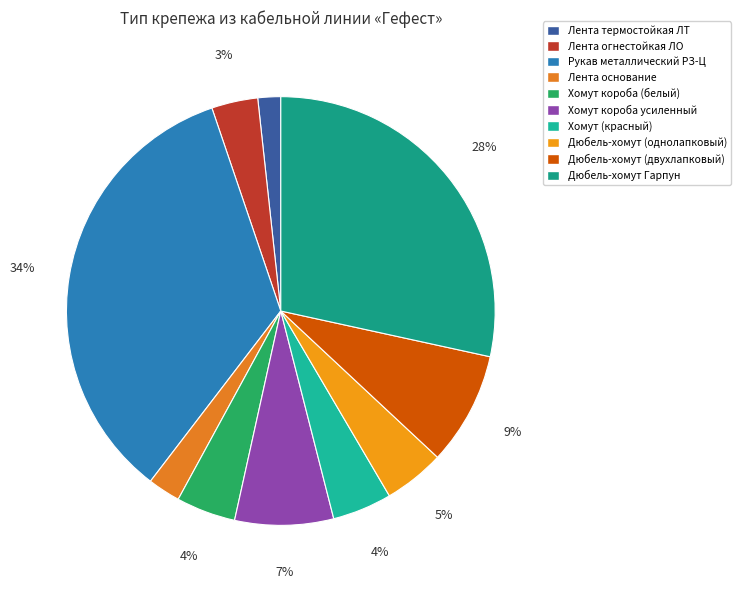

What percentage do Лента термостойкая ЛТ and Дюбель-хомут Гарпун together represent?

30.1%